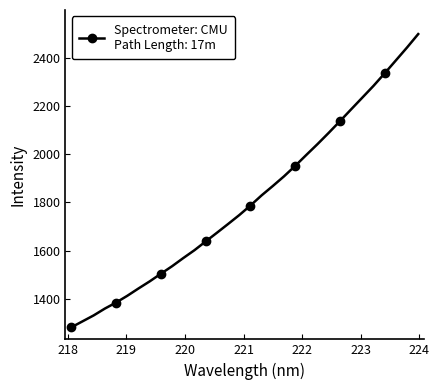

What is the difference between the second highest and minimum values?

1162.8